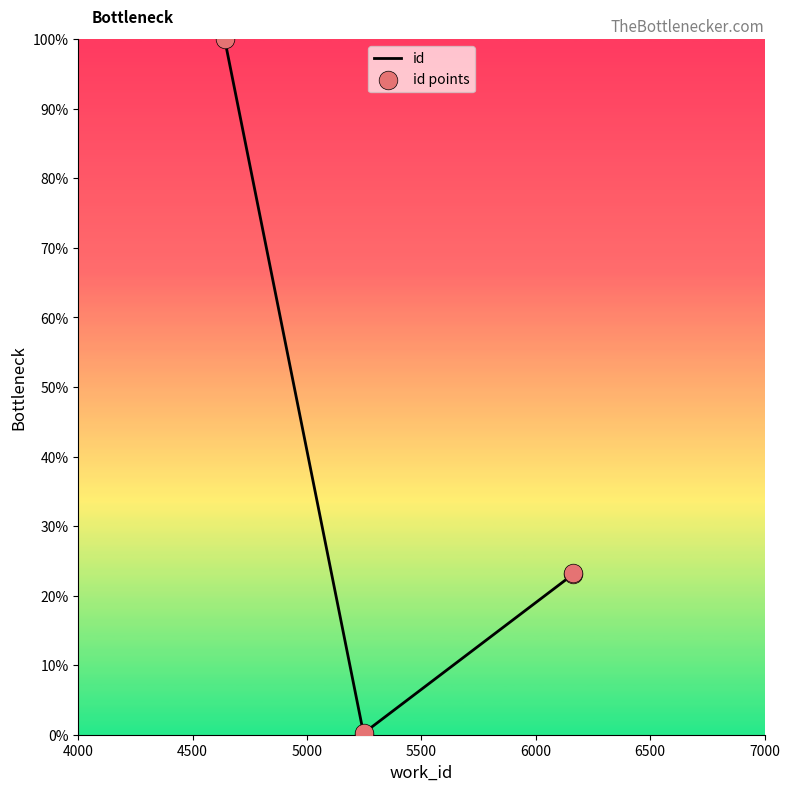

Which series reaches the maximum Y coordinate?

id